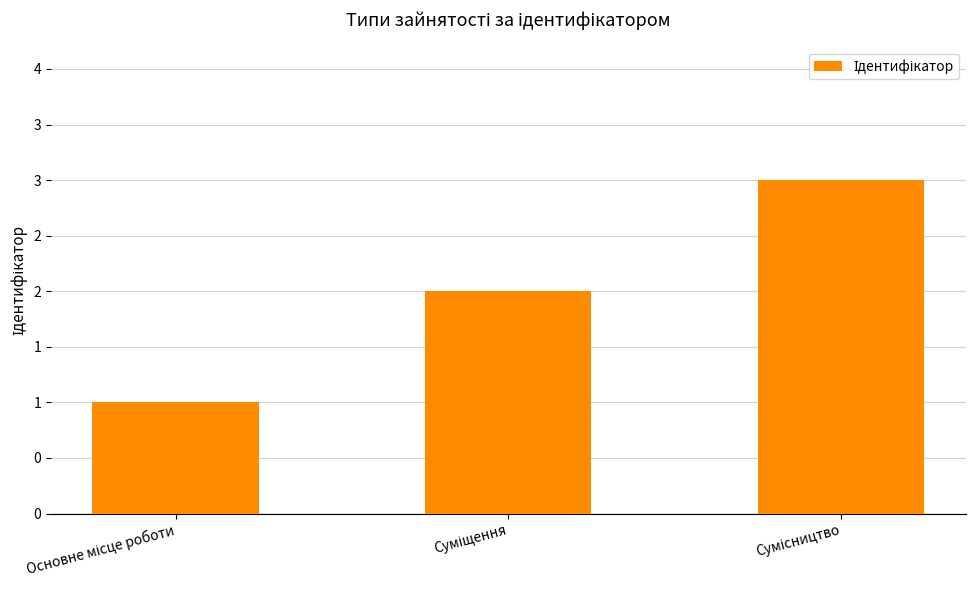

Are the bars horizontal?

No